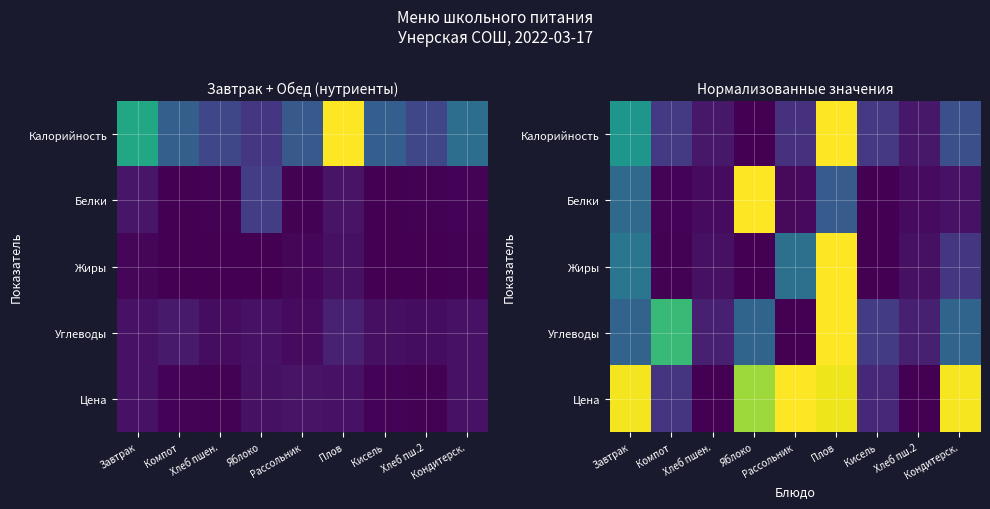

How many series are shown in this chart?

5